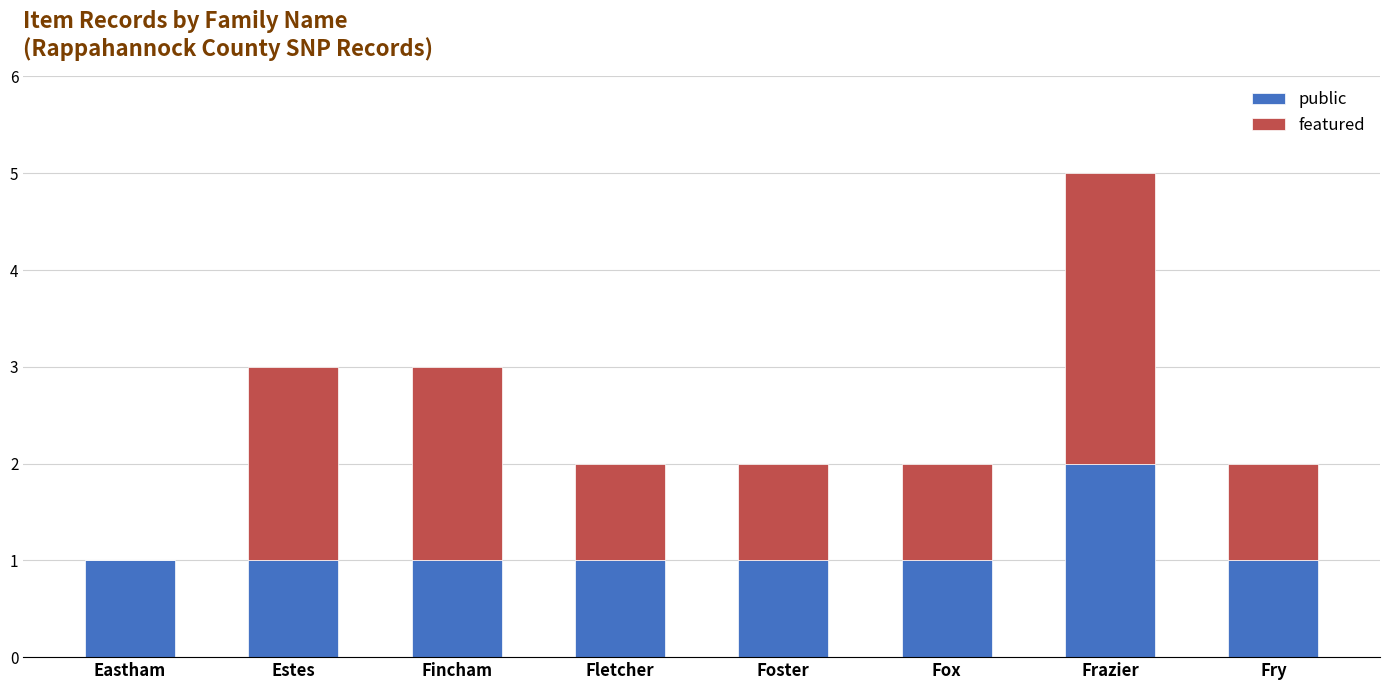

What is the sum of all public values?

9